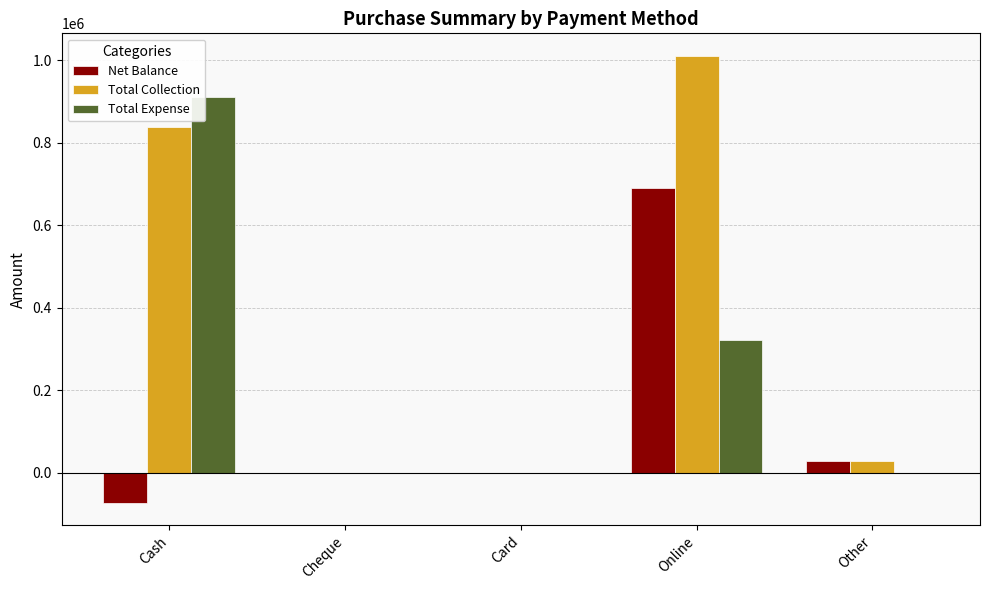

Which series has the largest total across all categories?

Total Collection